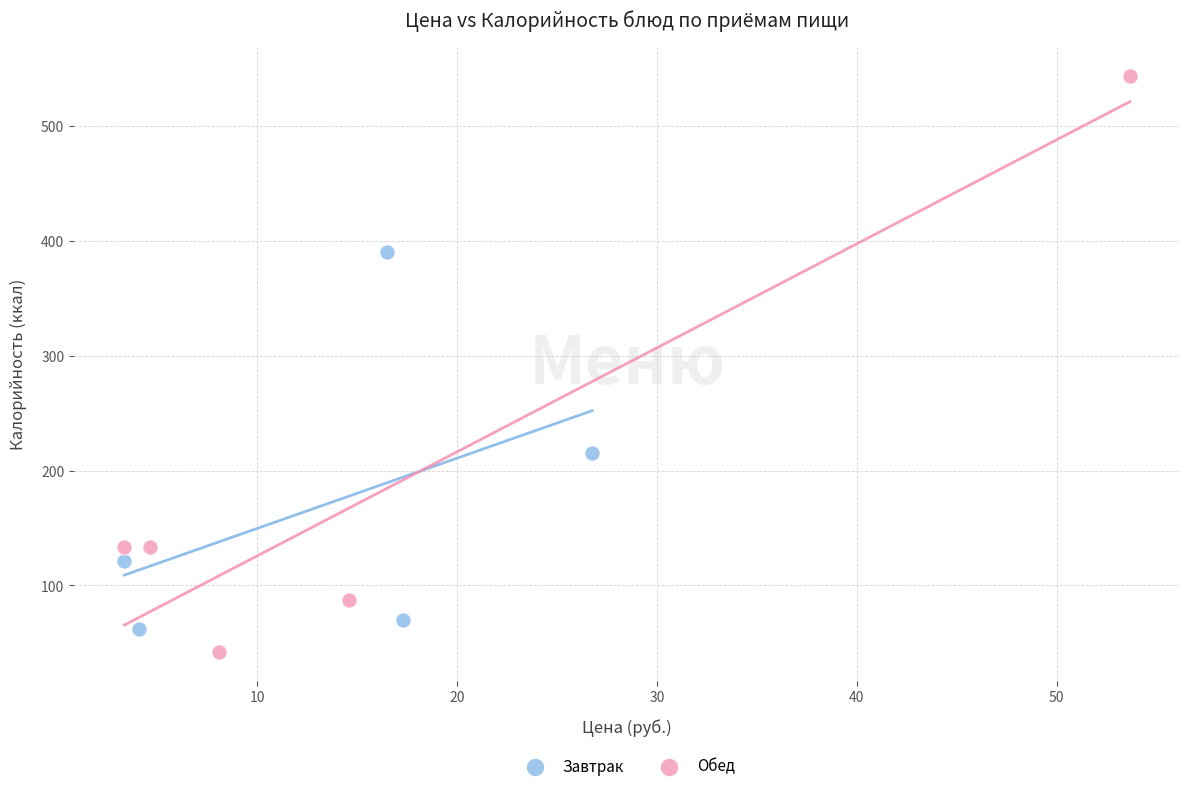

Which series has the largest Y range (max minus min)?

Обед